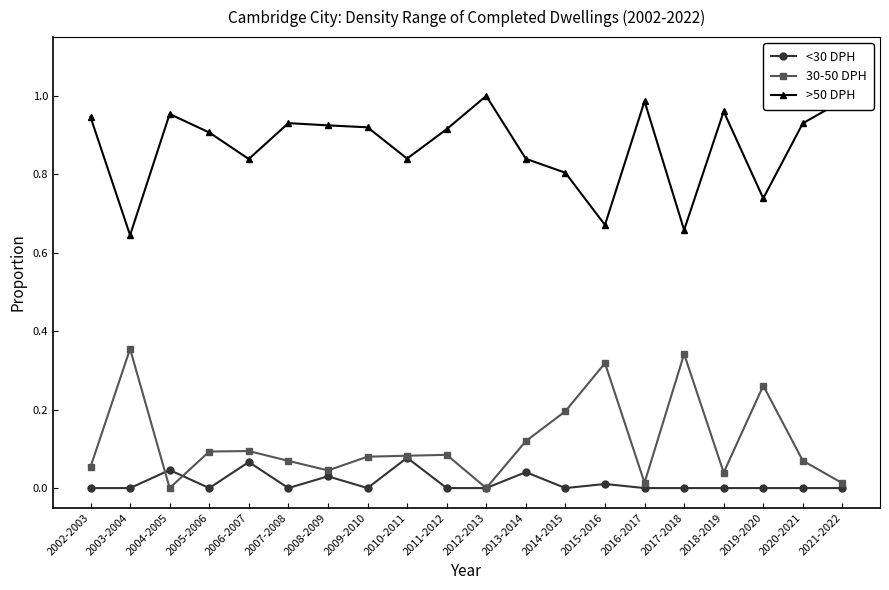

Is the value of <30 DPH at 2014-2015 greater than the value of >50 DPH at 2011-2012?

No